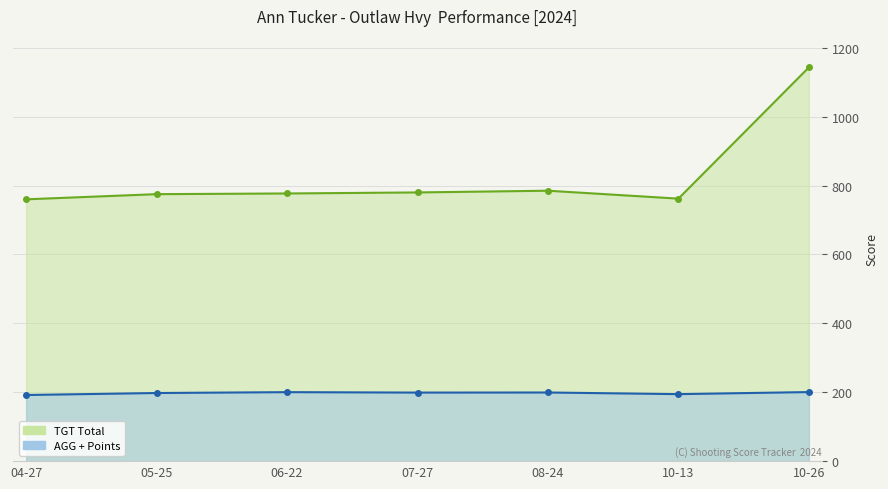

Which series changed the most between 05-25 and 10-13?

TGT Total